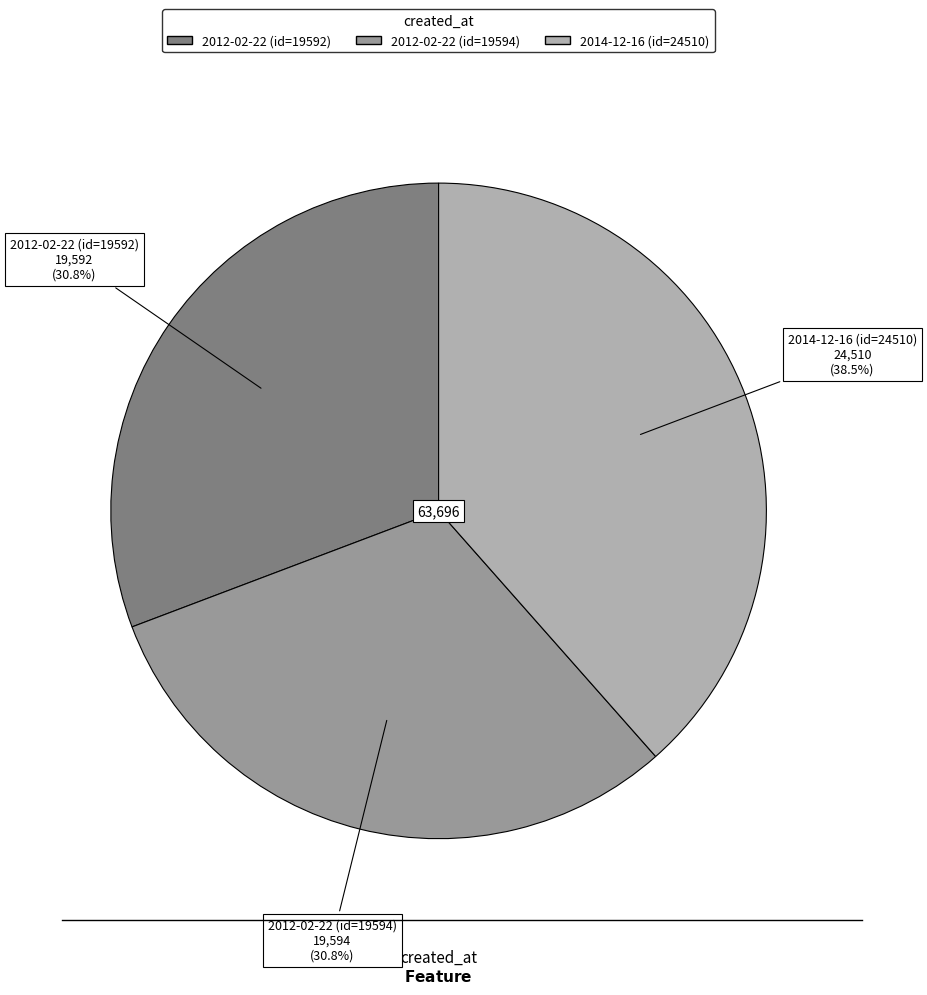

Which has a higher value, 2012-02-22 (id=19592) or 2014-12-16 (id=24510)?

2014-12-16 (id=24510)